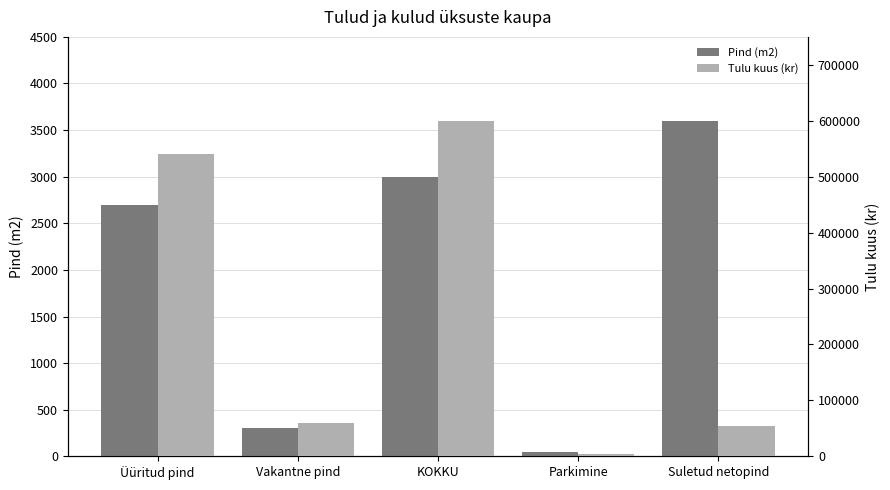

How many groups of bars are there?

5